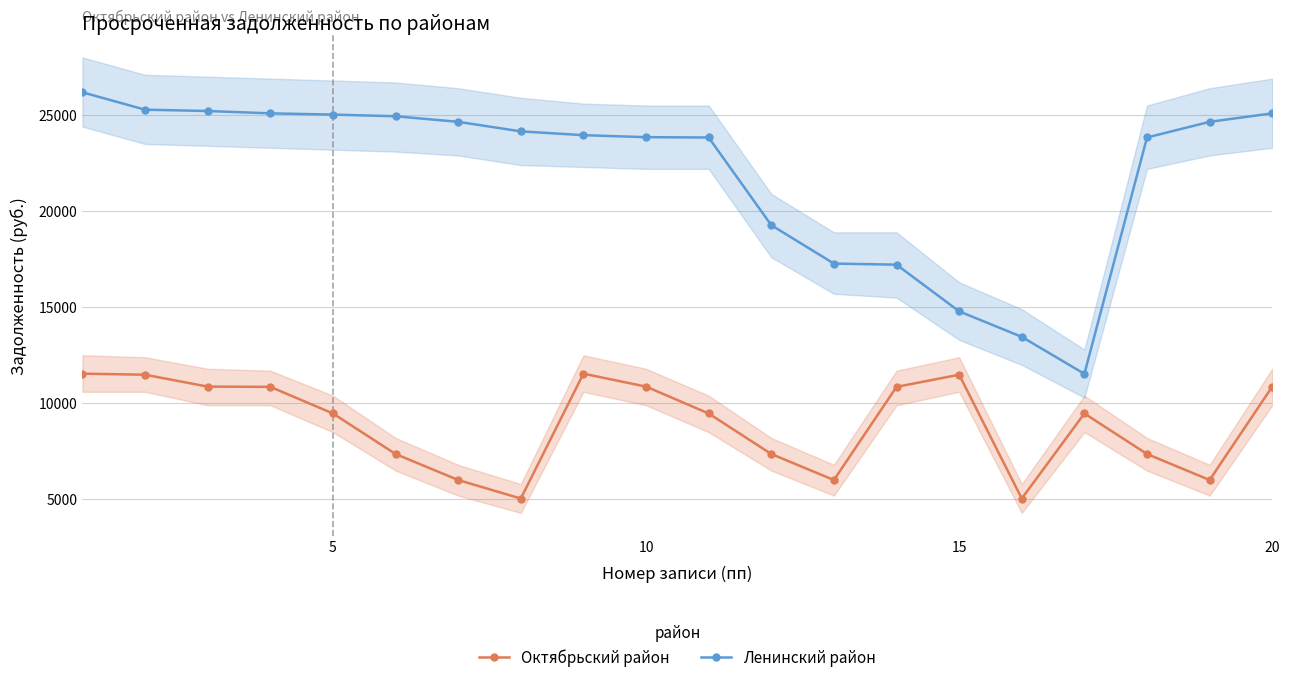

True or false: Ленинский район and Октябрьский район cross at least once.

False